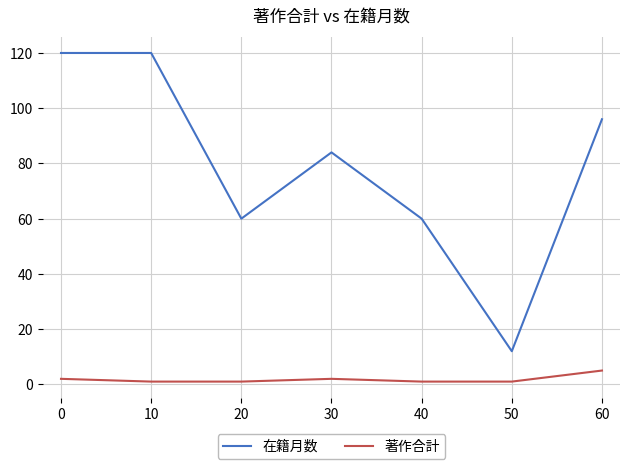

What is the difference between the second highest and minimum values in the 著作合計 series?

1